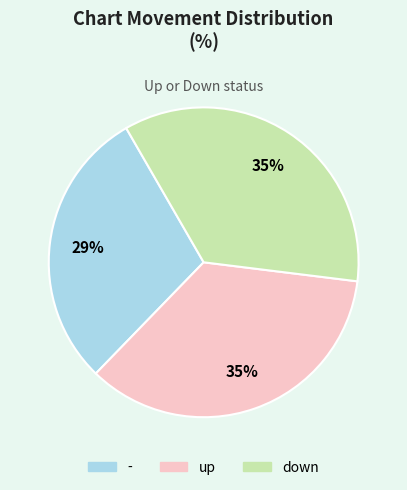

Is there any slice that represents more than half of the pie?

No